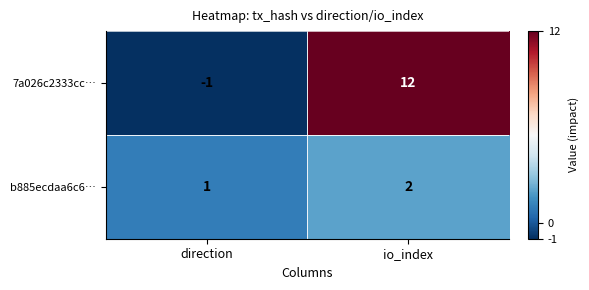

How many categories are shown in the chart?

2